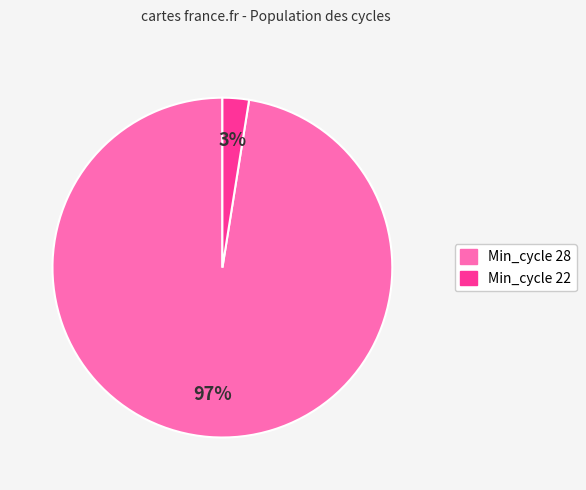

How many segments does this pie chart have?

2